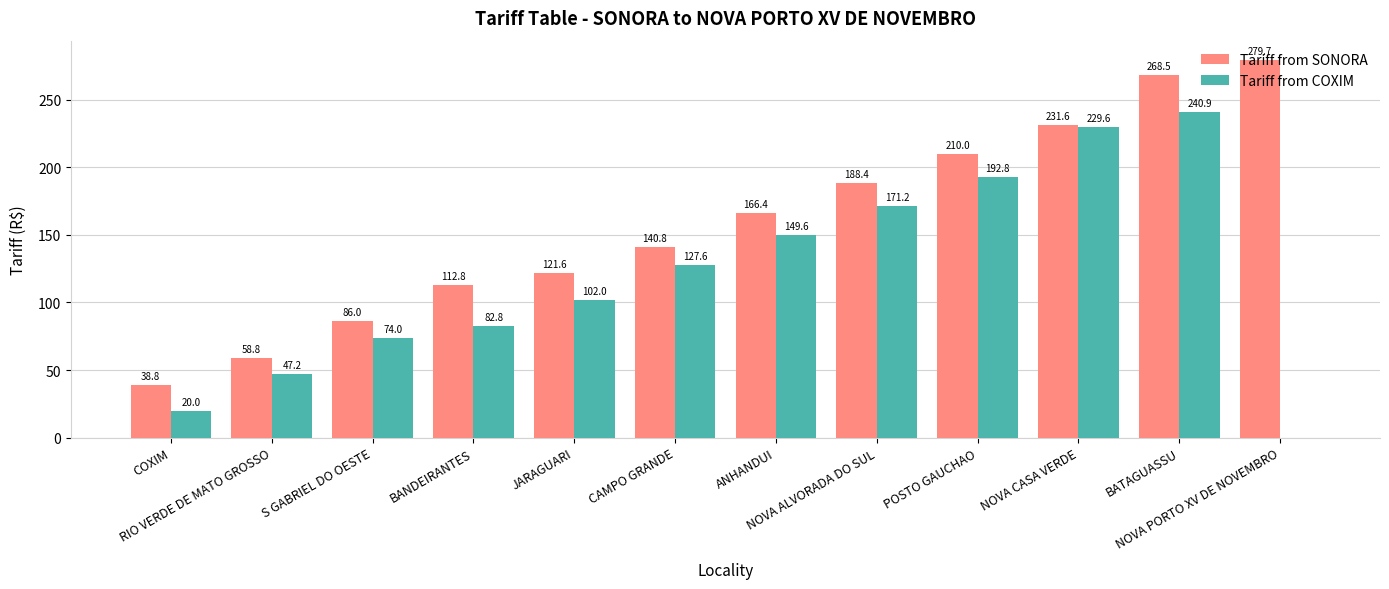

Which series has the largest total across all categories?

Tariff from SONORA